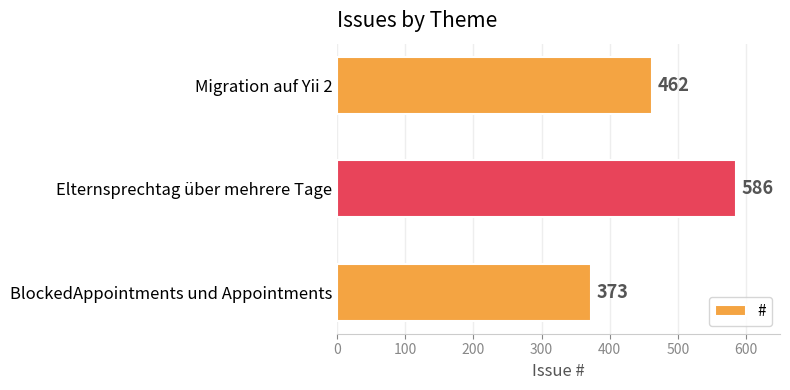

How many categories are shown in the chart?

3